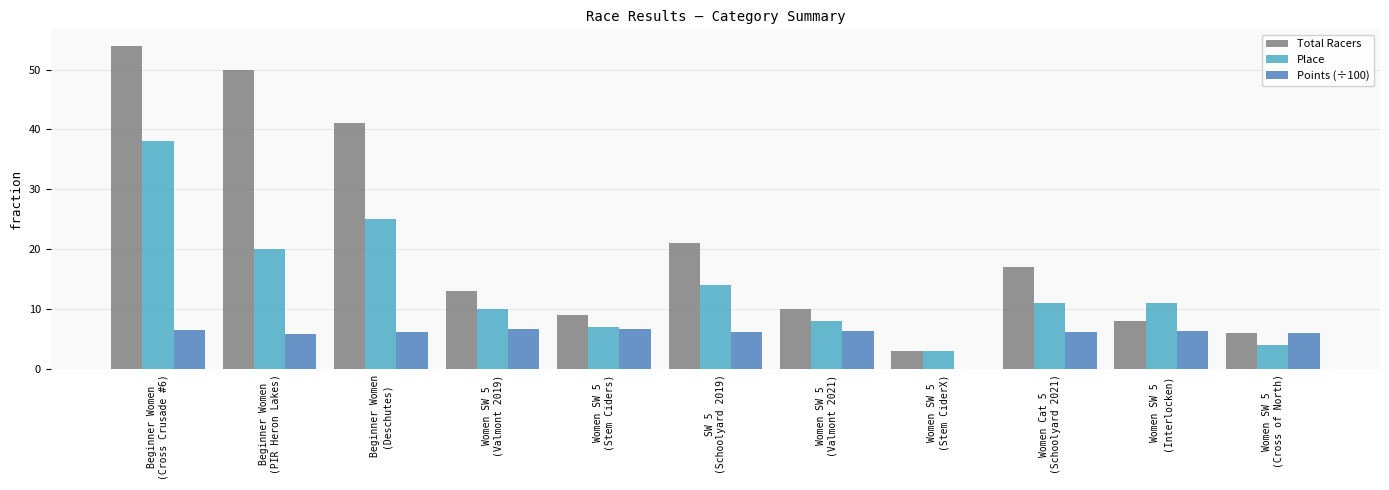

What is the highest value of the Points (÷100) series?

6.7